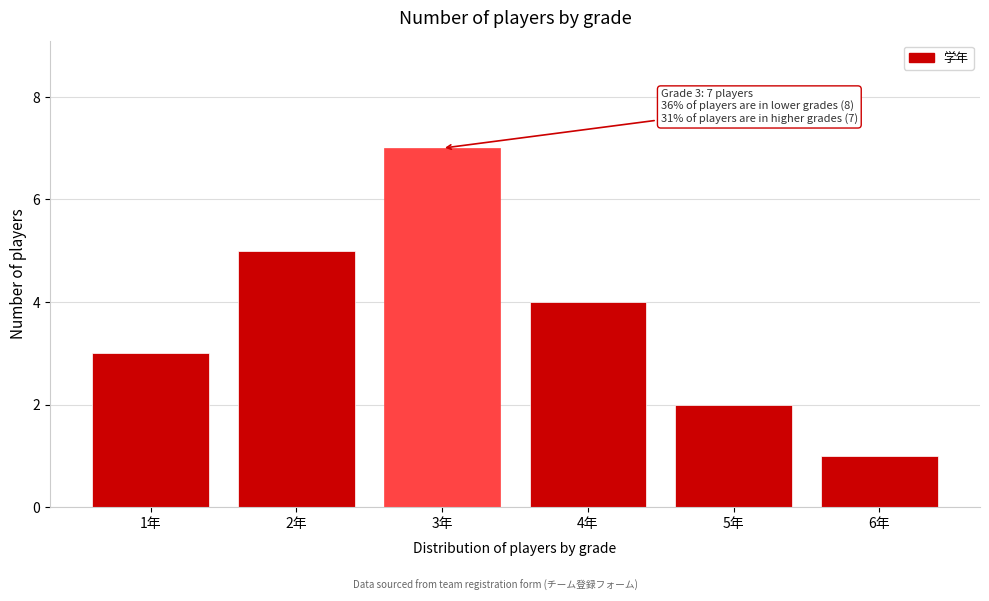

Reading left to right, list all the values displayed in this chart.

1年=3	2年=5	3年=7	4年=4	5年=2	6年=1